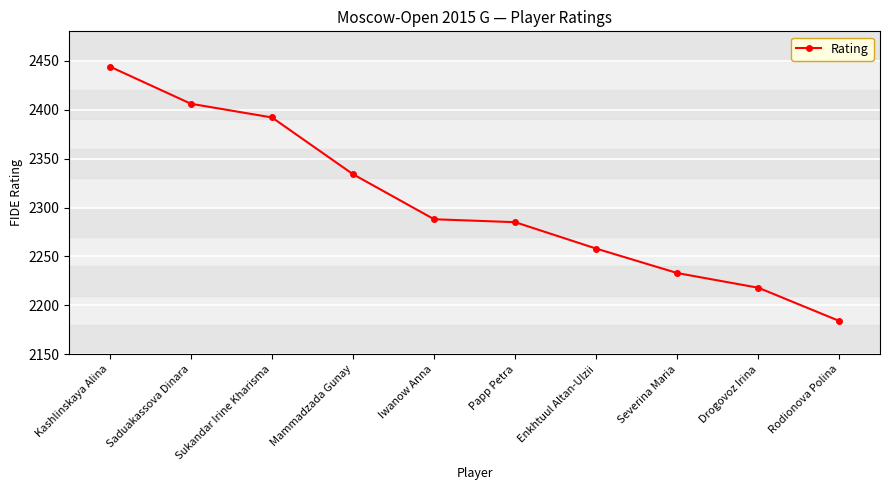

Count the number of data series in this chart.

1